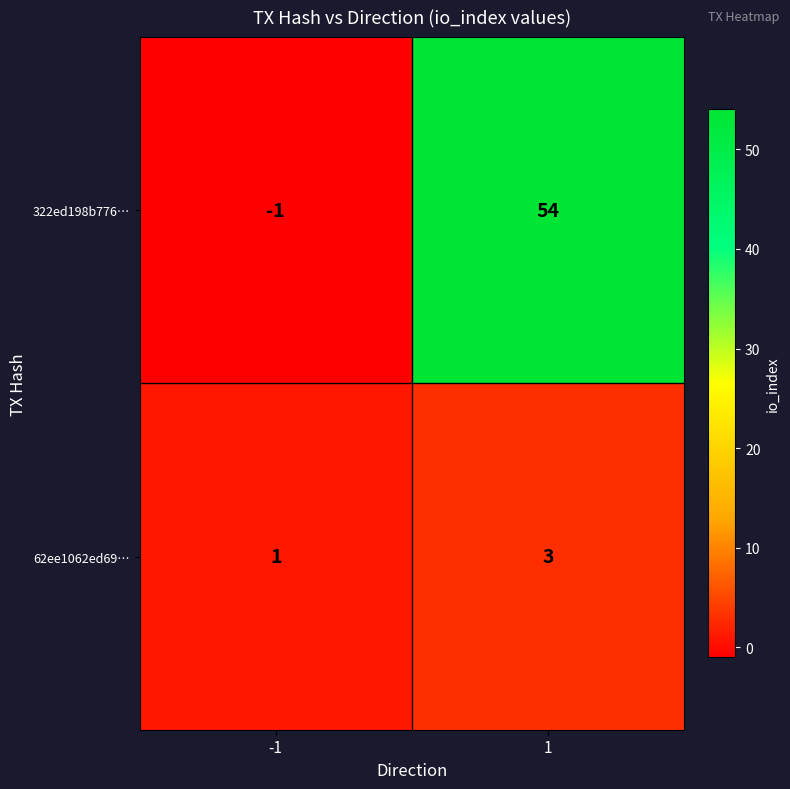

Which series changed the most between -1 and 1?

322ed198b776…